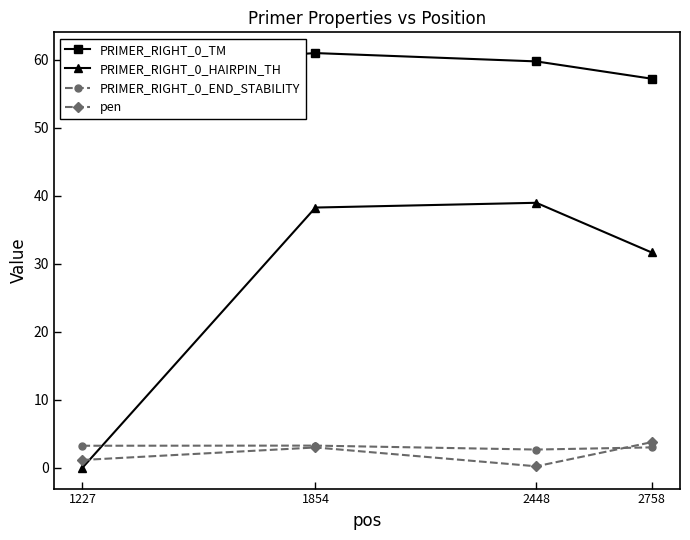

What is the sum of all PRIMER_RIGHT_0_END_STABILITY values?

12.2